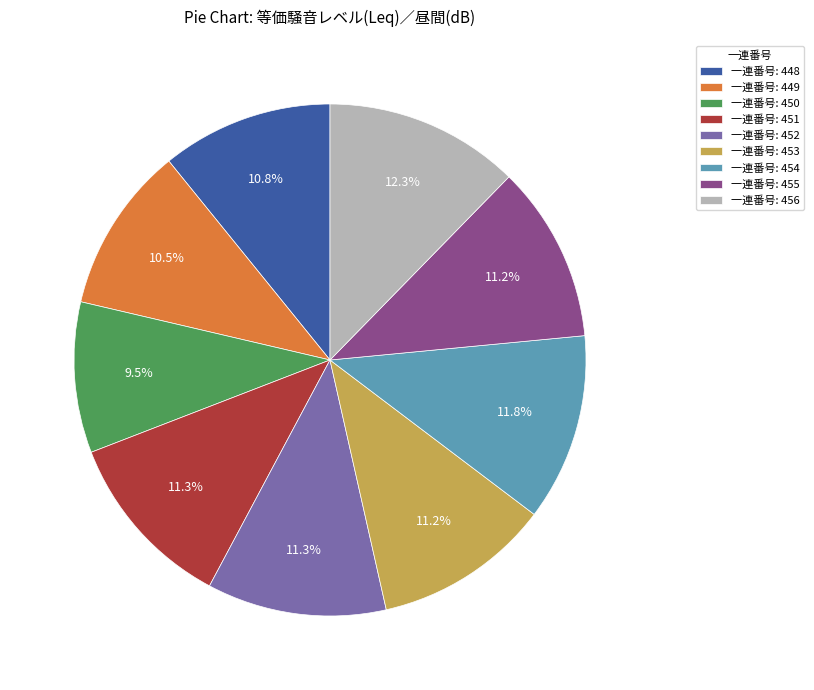

What portion of the pie excludes 一連番号: 451?

88.7%